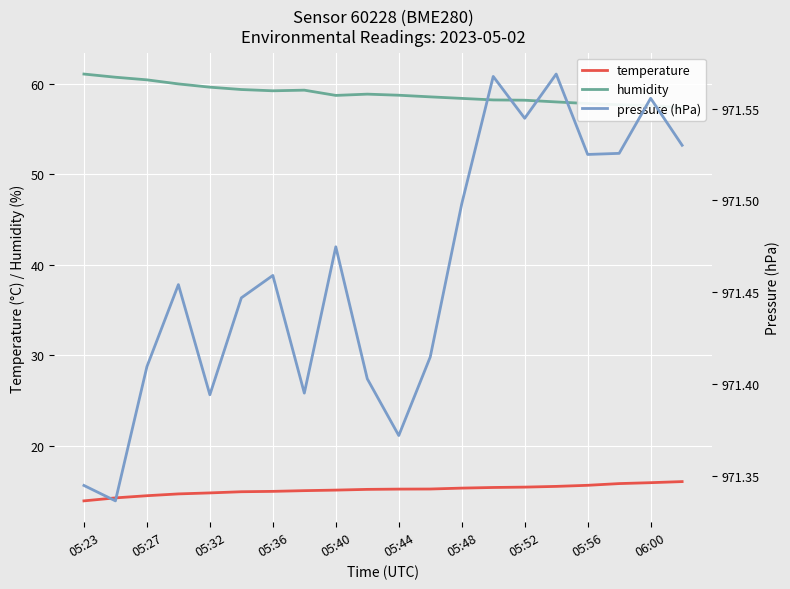

True or false: temperature has a value of 15.2 at 05:44.

True